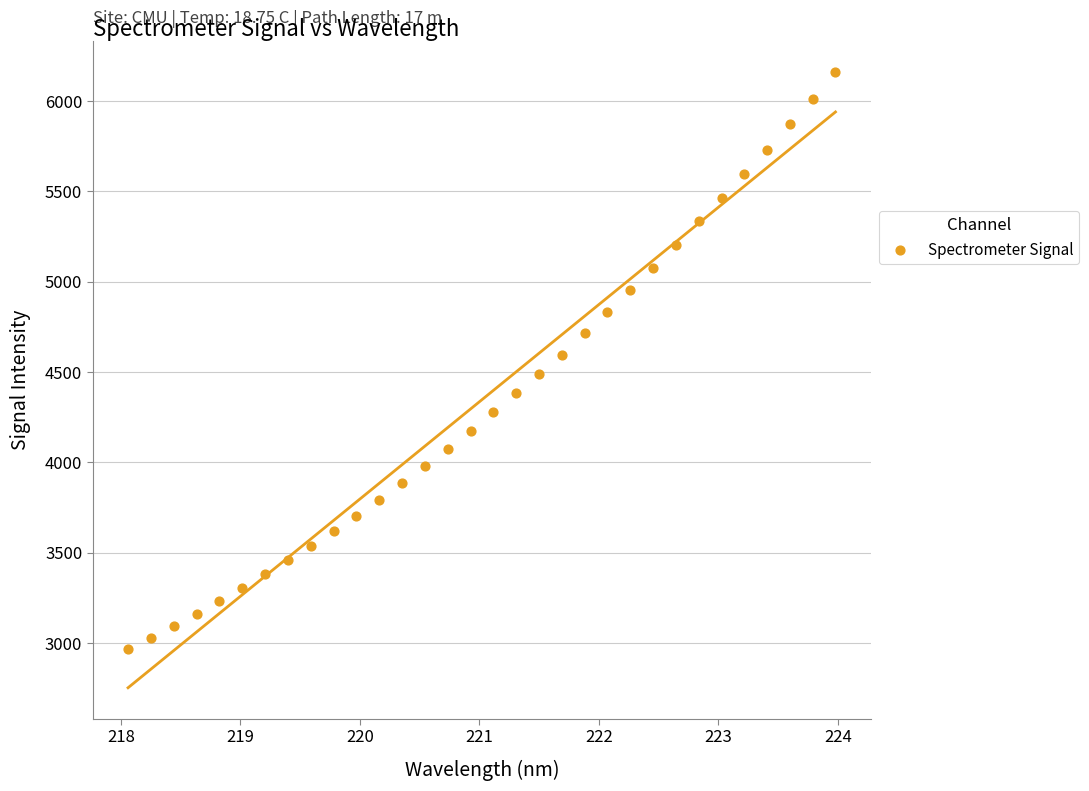

What is the range of X values (max minus min)?

5.9